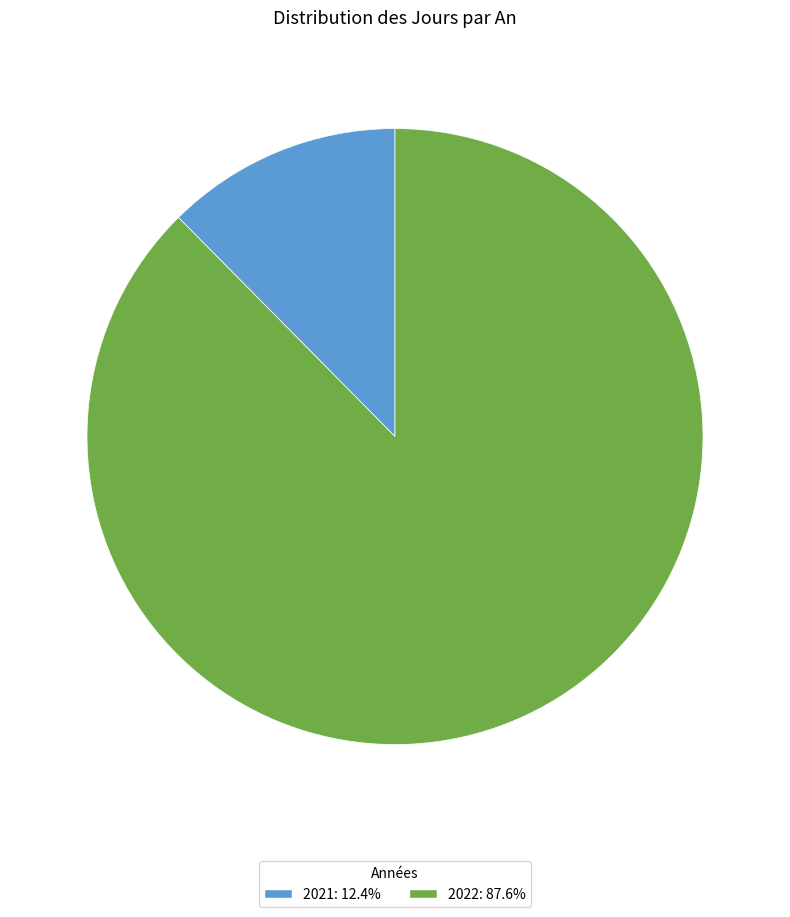

Is there any slice that represents more than half of the pie?

Yes